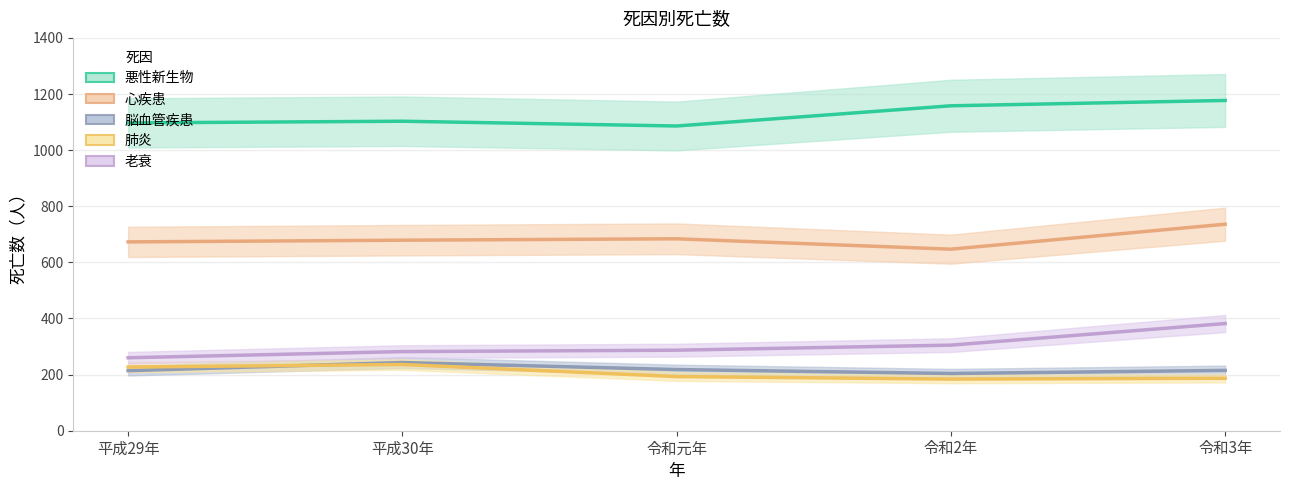

How many lines are shown in the chart?

5